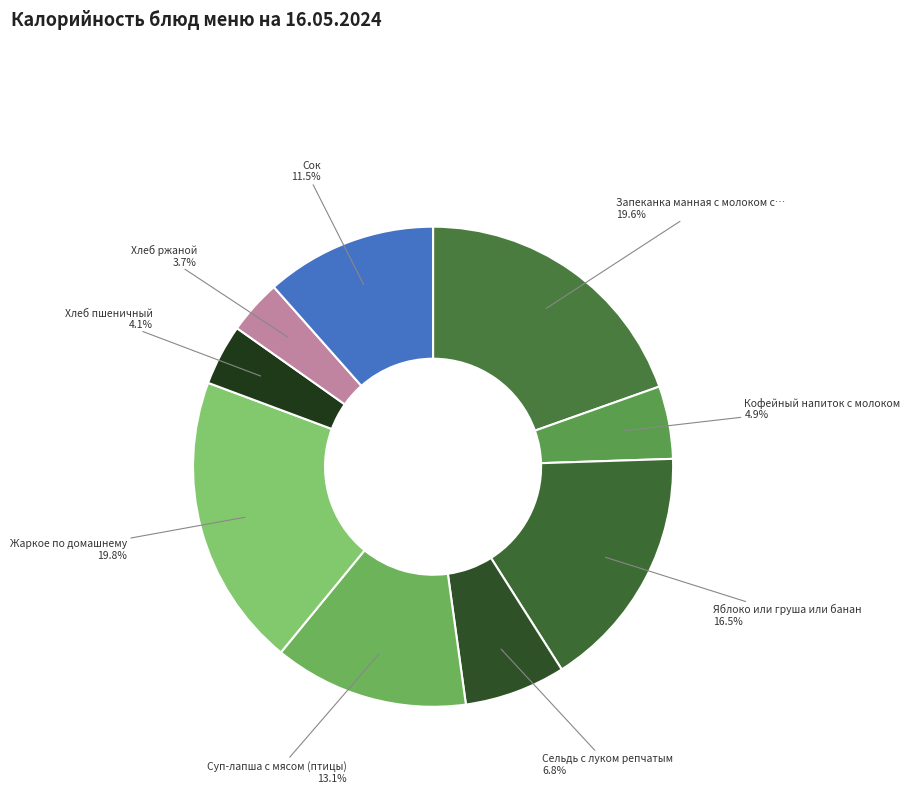

Count the number of slices in the pie.

9